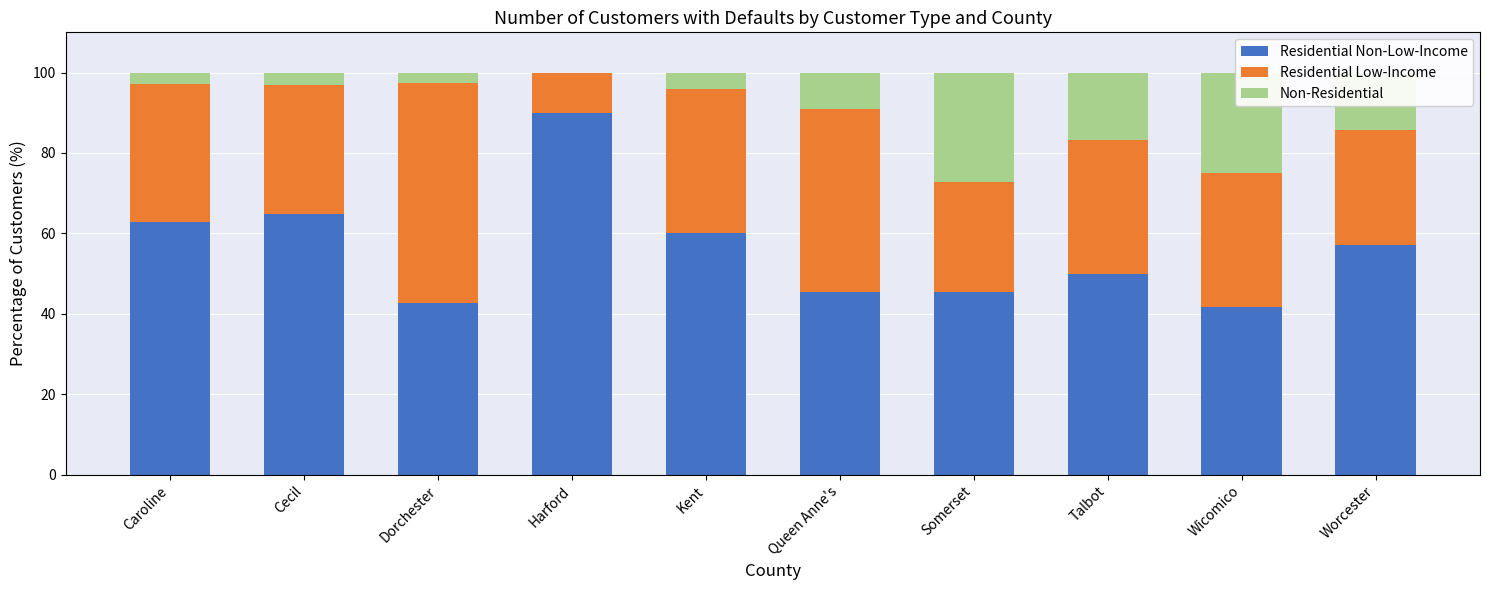

True or false: Residential Non-Low-Income has a value of 45.5 at Somerset.

True